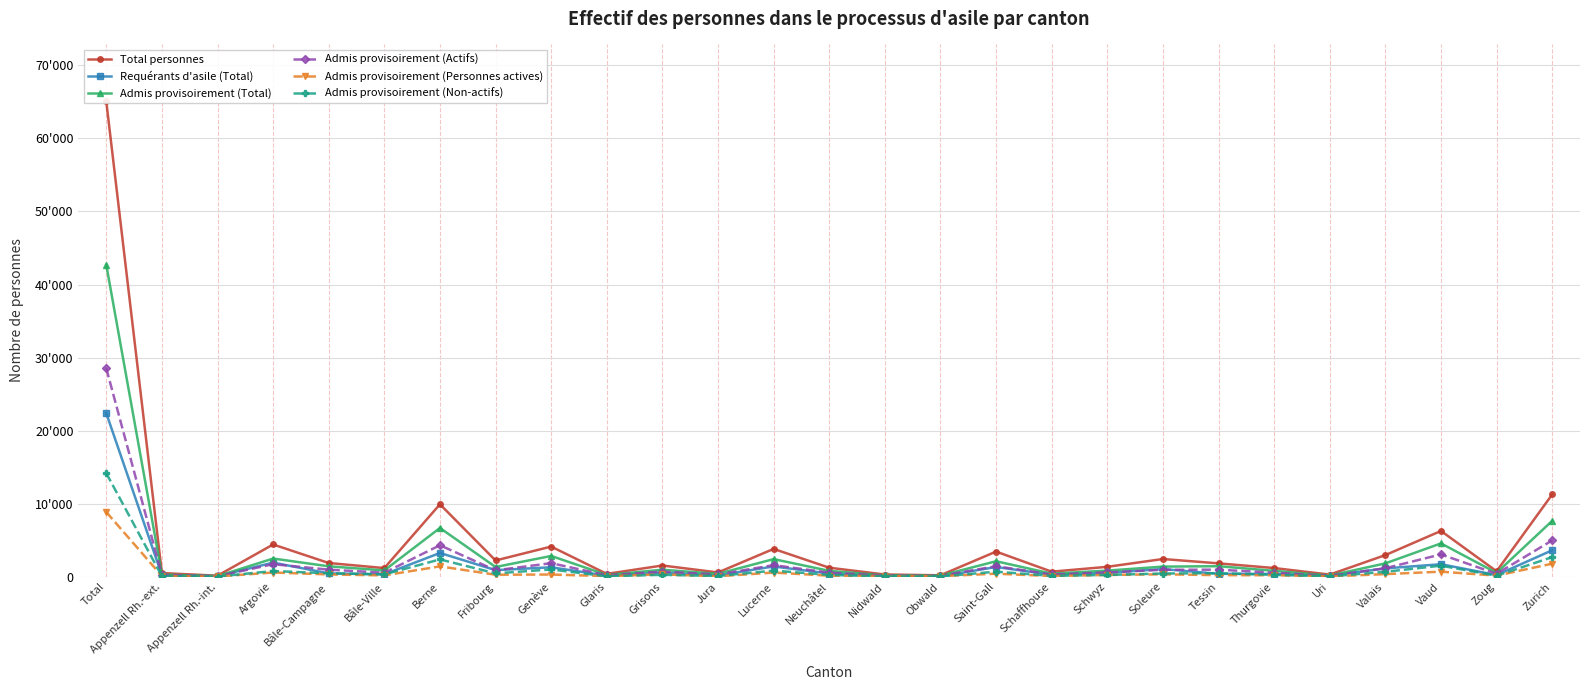

Is the value of Admis provisoirement (Personnes actives) at Valais greater than the value of Admis provisoirement (Non-actifs) at Total?

No